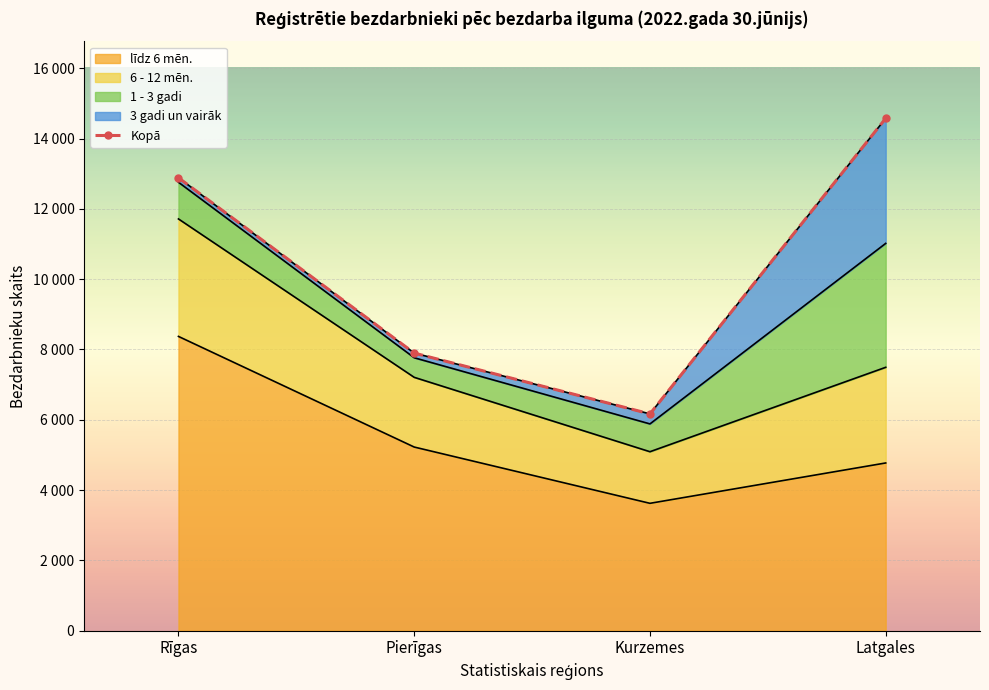

Which has a higher value, Pierīgas or Kurzemes?

Pierīgas